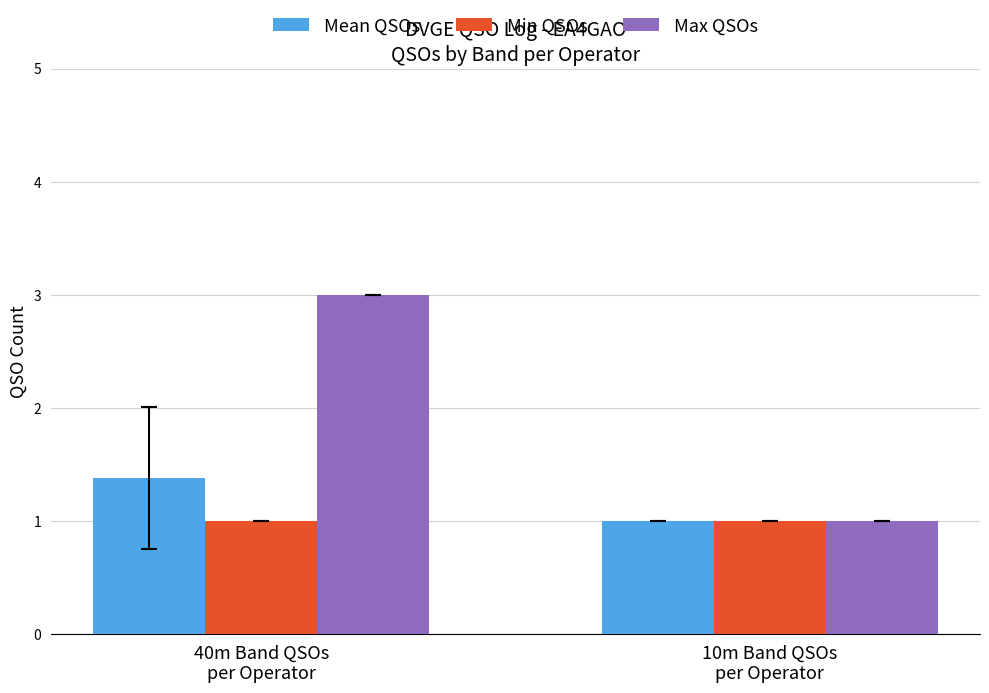

How many Max QSOs values are between 1 and 3?

2